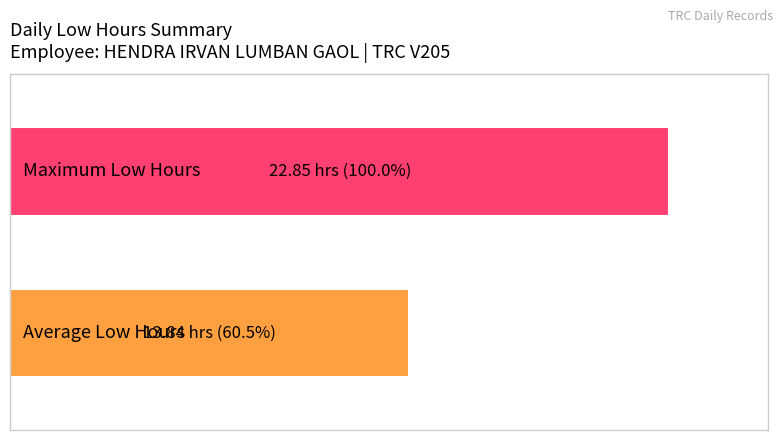

Is it true that Low (hours) equals -7.0 at 9?

False